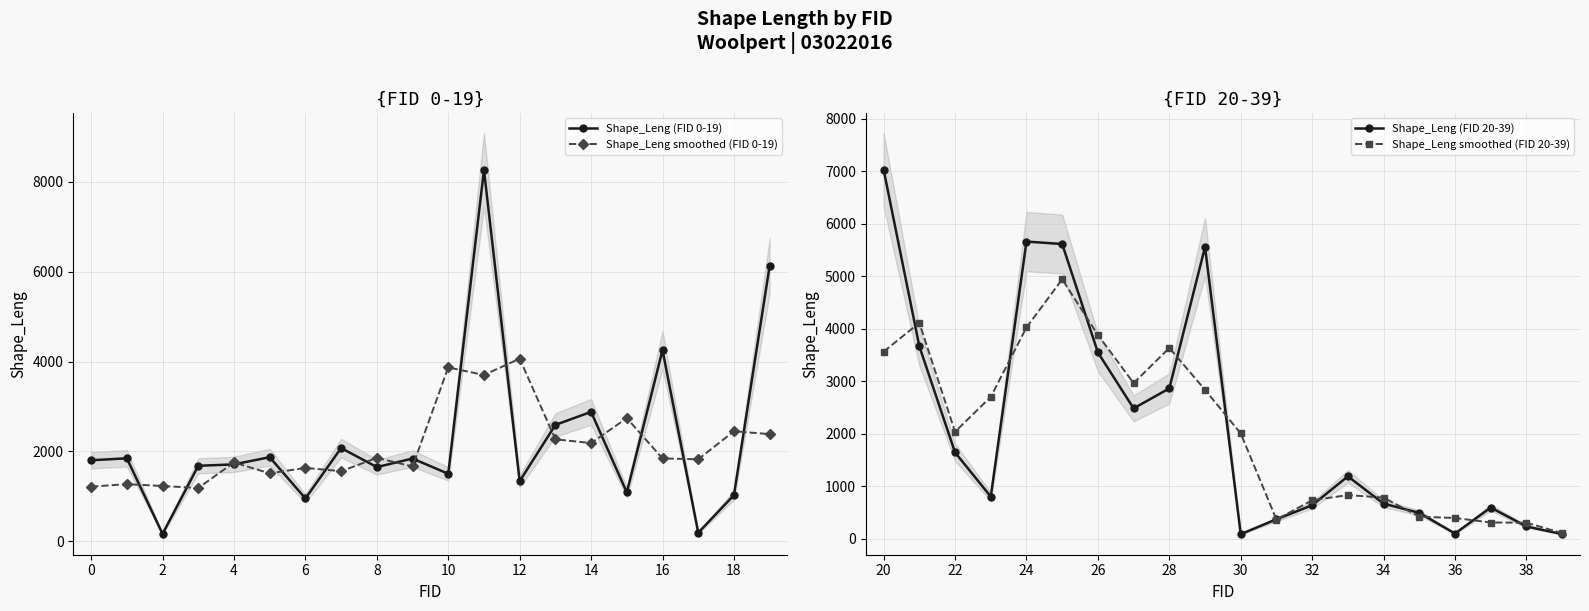

What are all the series names shown in the legend?

Shape_Leng (FID 0-19), Shape_Leng smoothed (FID 0-19), Shape_Leng (FID 20-39), Shape_Leng smoothed (FID 20-39)